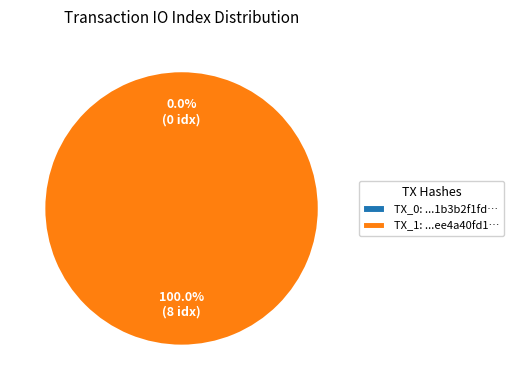

Is there any slice that represents more than half of the pie?

Yes